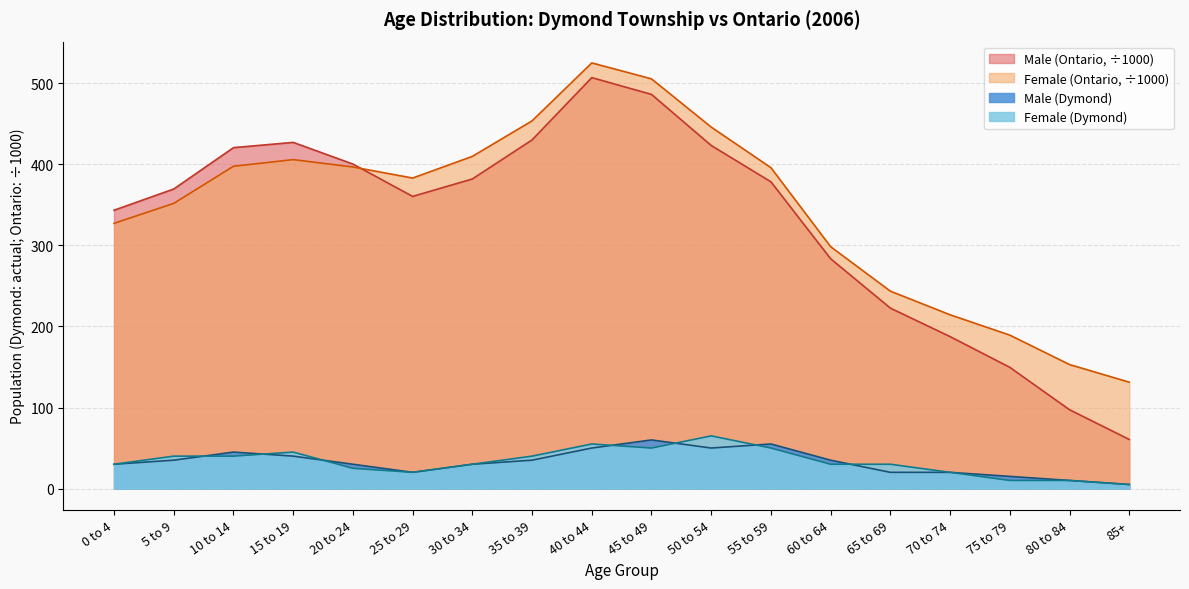

Which series has the largest total across all categories?

Female (Ontario, ÷1000)